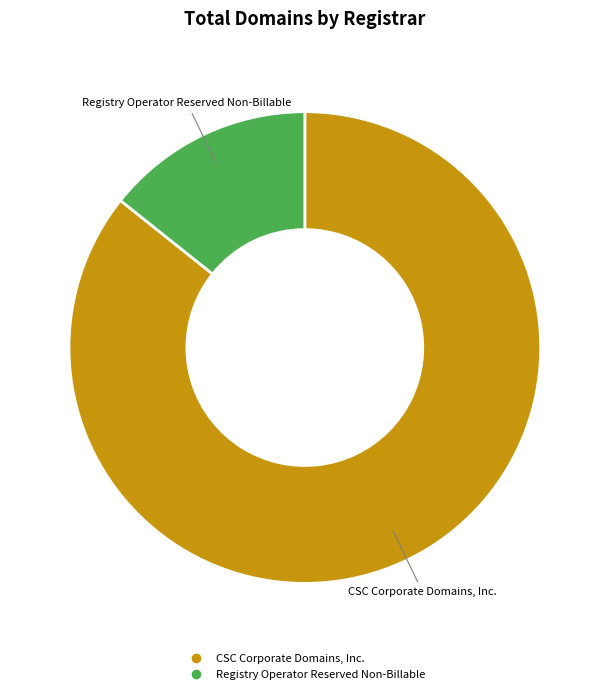

How many segments does this pie chart have?

2